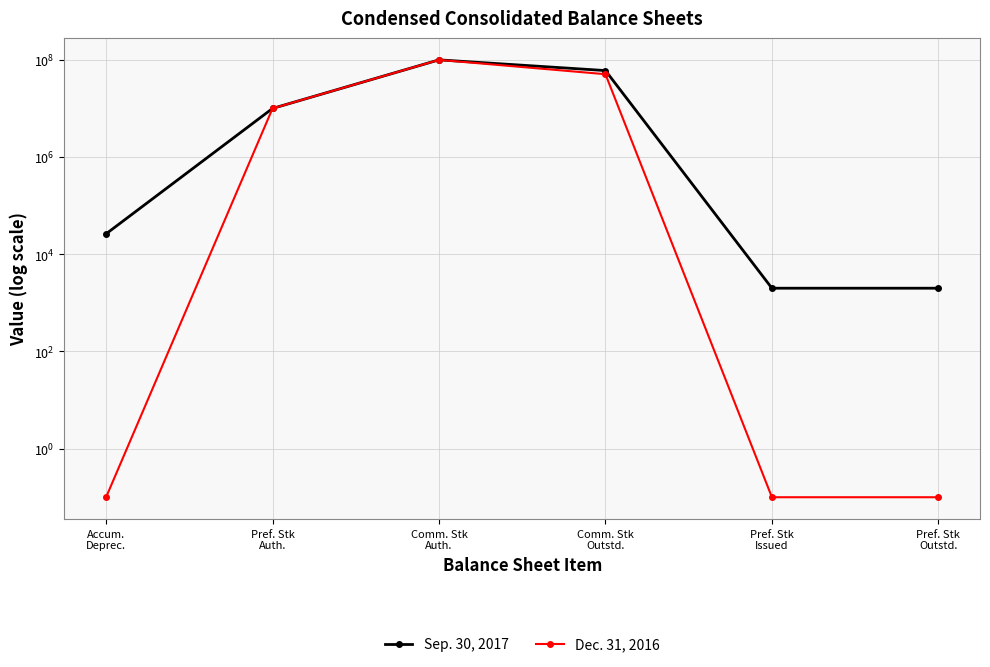

Is it true that Dec. 31, 2016 equals 0.2 at Pref. Stk
Outstd.?

False